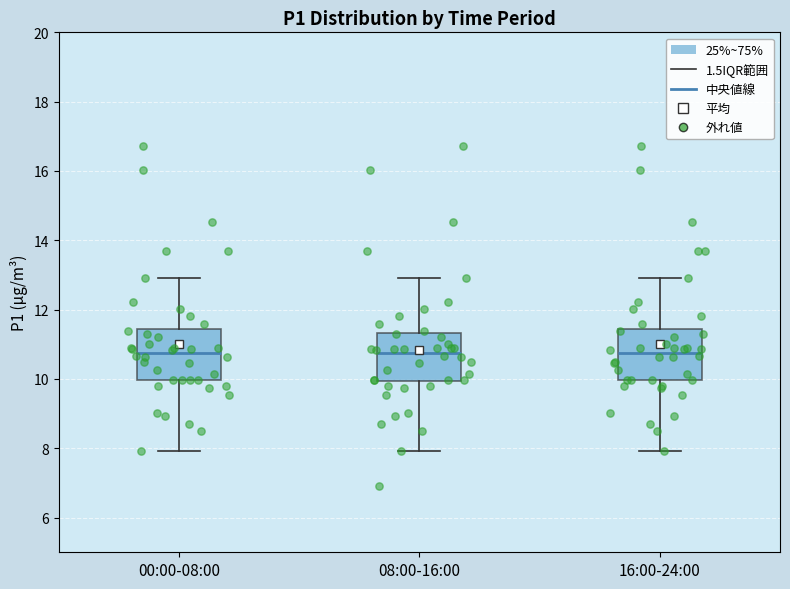

Reading left to right, transcribe this box plot: for each box, give where its median line is, the range the box spans, and where its two whiskers end, as read against the y-axis. The values are not printed on the chart, so give them approximately, as read against the axis.

00:00-08:00: median 10.8, box 10.0 to 11.4, whiskers 8.0 to 13.0
08:00-16:00: median 10.8, box 10.0 to 11.4, whiskers 8.0 to 13.0
16:00-24:00: median 10.8, box 10.0 to 11.4, whiskers 8.0 to 13.0